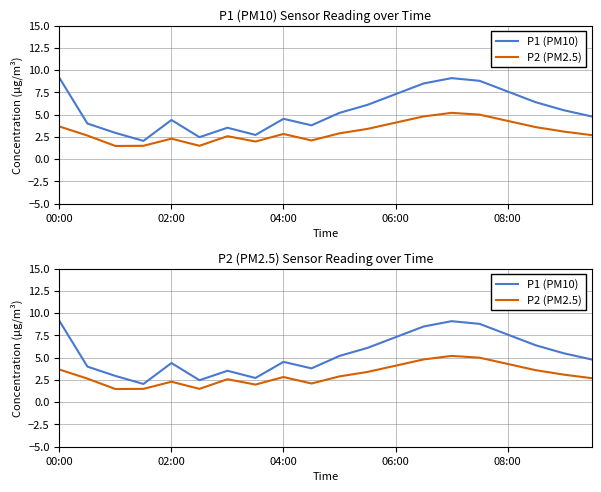

Which series has the widest spread of values?

P1 (PM10)